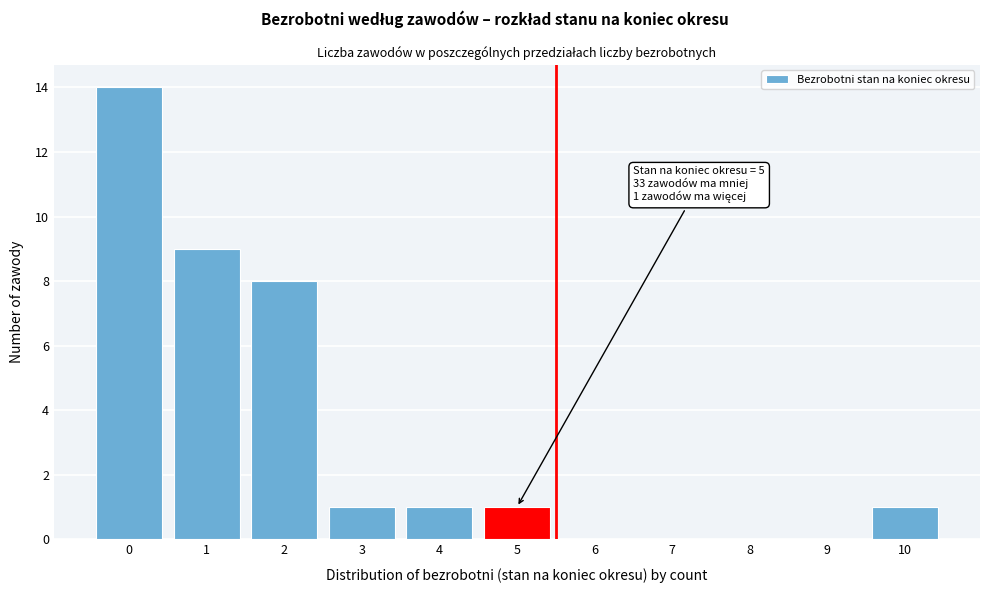

Reading left to right, extract all data points from this chart.

0=14	1=9	2=8	3=1	4=1	5=1	6=0	7=0	8=0	9=0	10=1